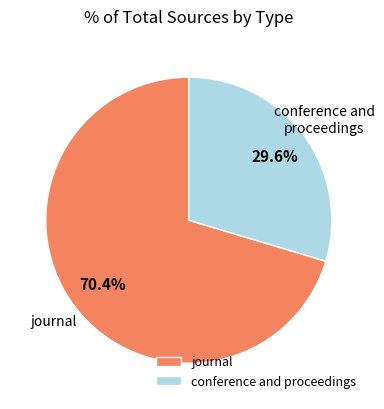

Combined, what portion of the pie is journal and conference and proceedings?

100.0%